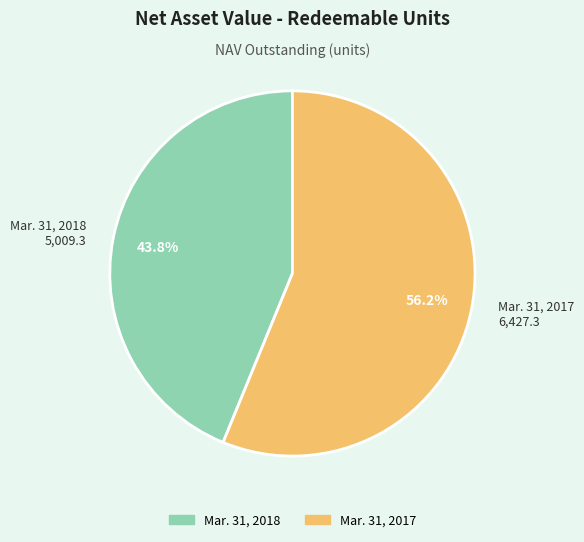

Is it true that Mar. 31, 2017 is 50% of the pie?

False